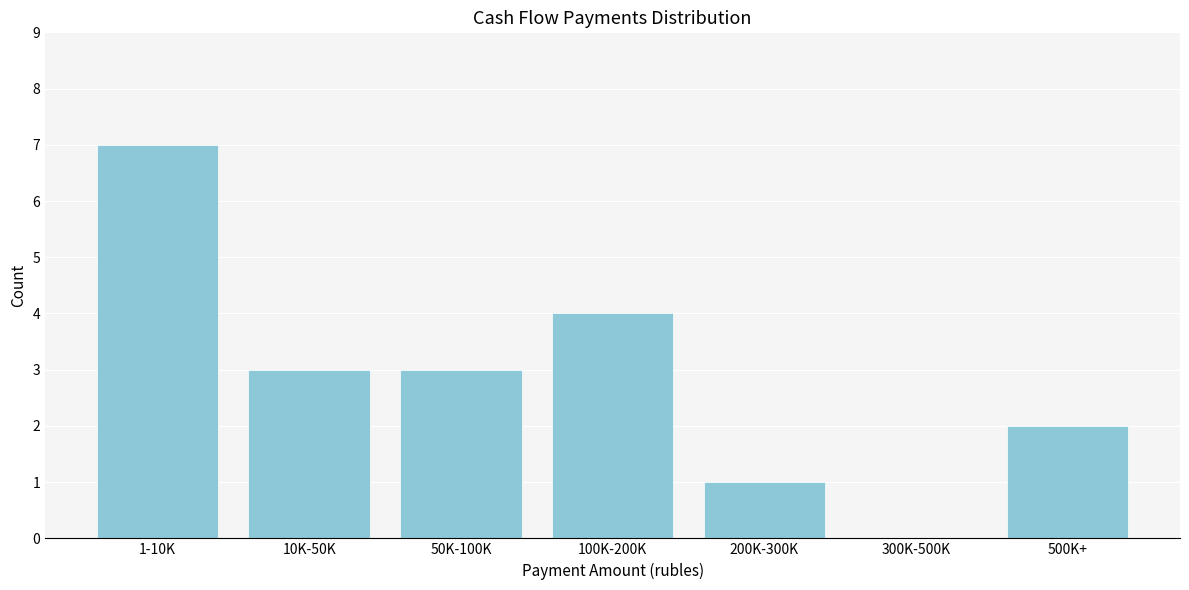

Reading left to right, transcribe all the data shown in this chart.

1-10K=7	10K-50K=3	50K-100K=3	100K-200K=4	200K-300K=1	300K-500K=0	500K+=2